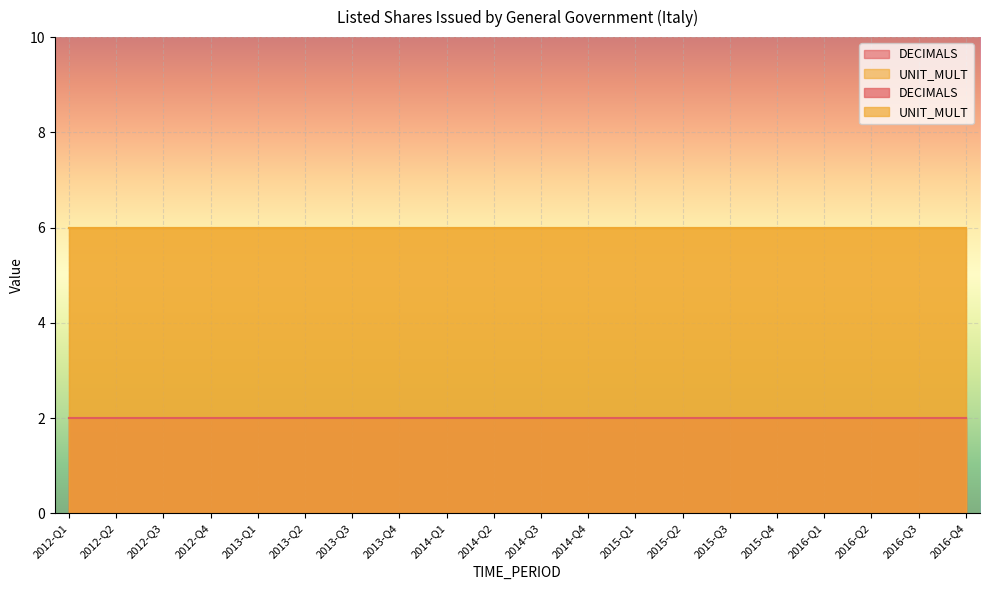

The value of DECIMALS at 2016-Q3 is 2. True or false?

True